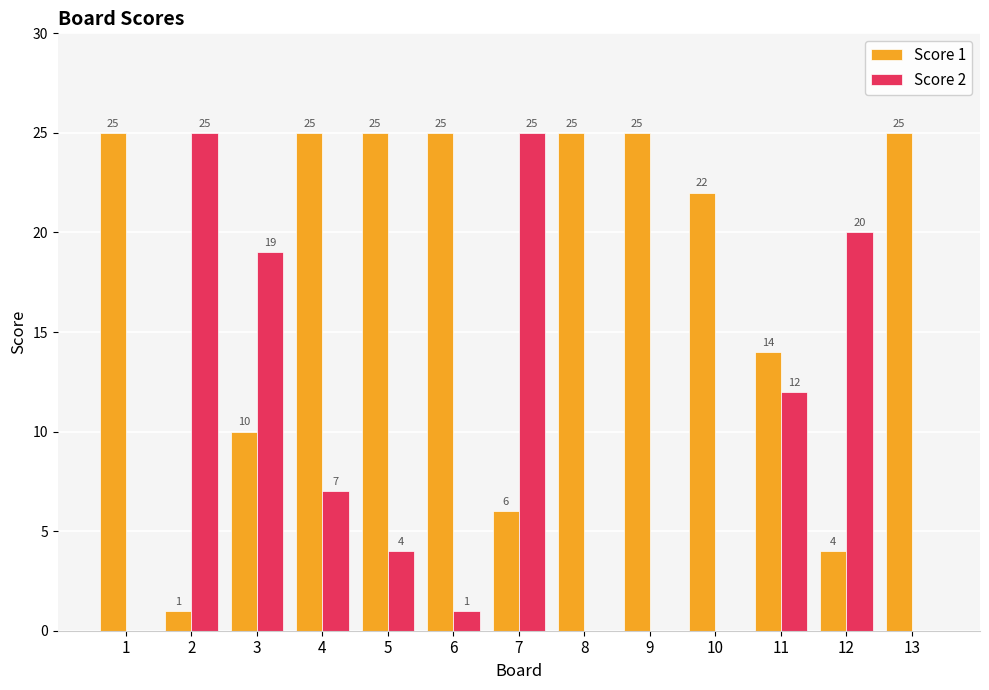

What is the maximum value shown in the chart?

25